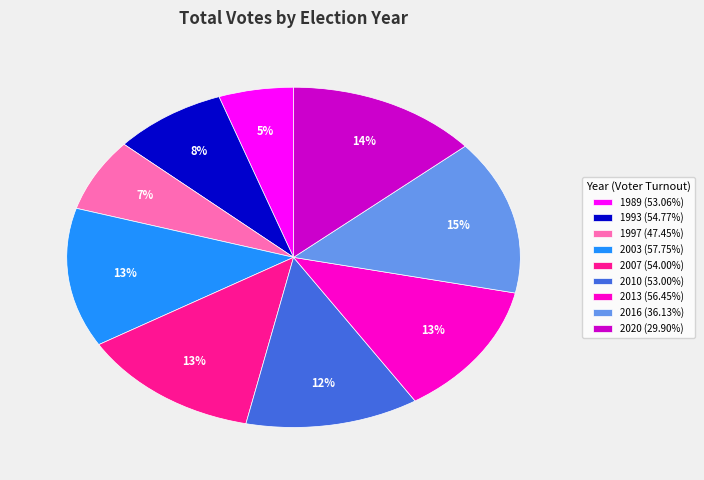

Is 1993 (54.77%) the majority of the pie?

No